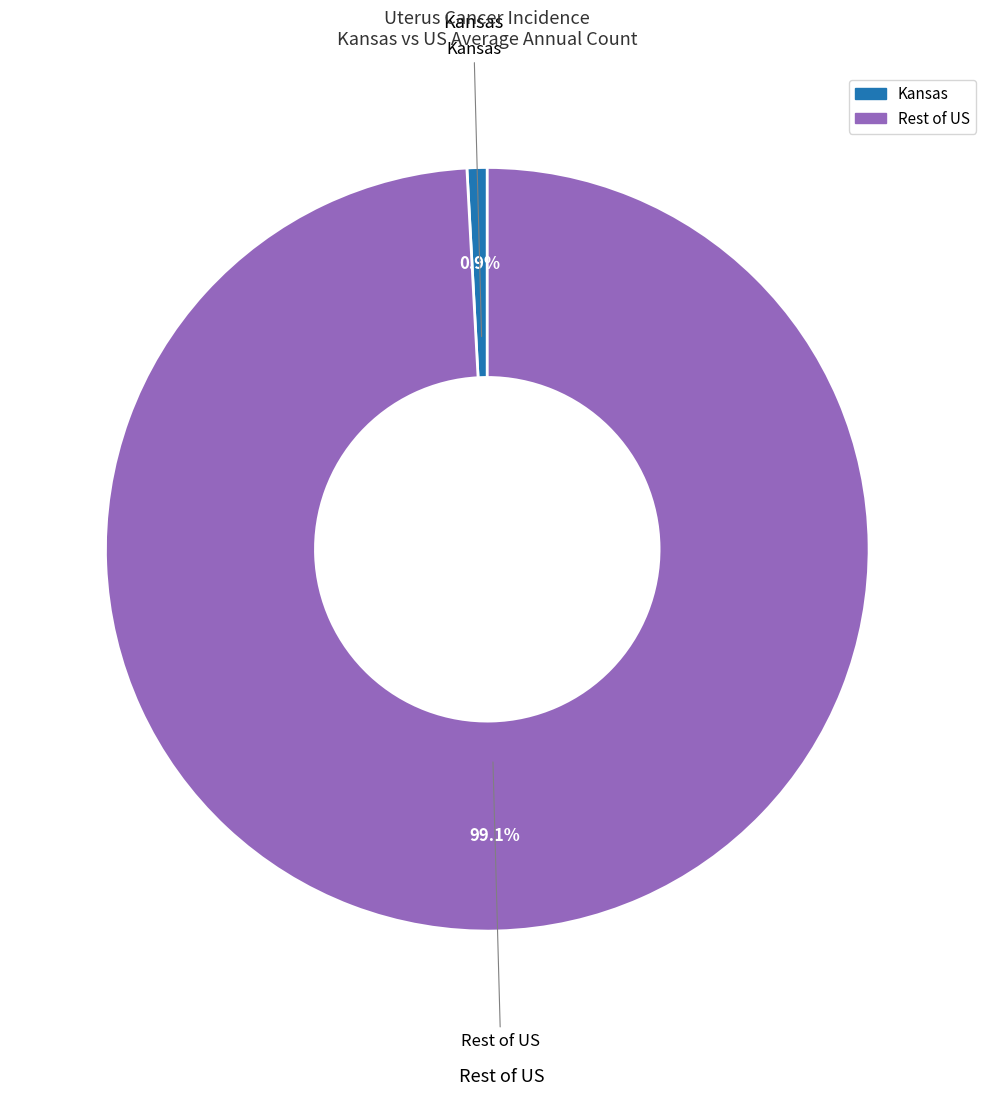

Is the sum of Kansas and Rest of US greater than half?

Yes